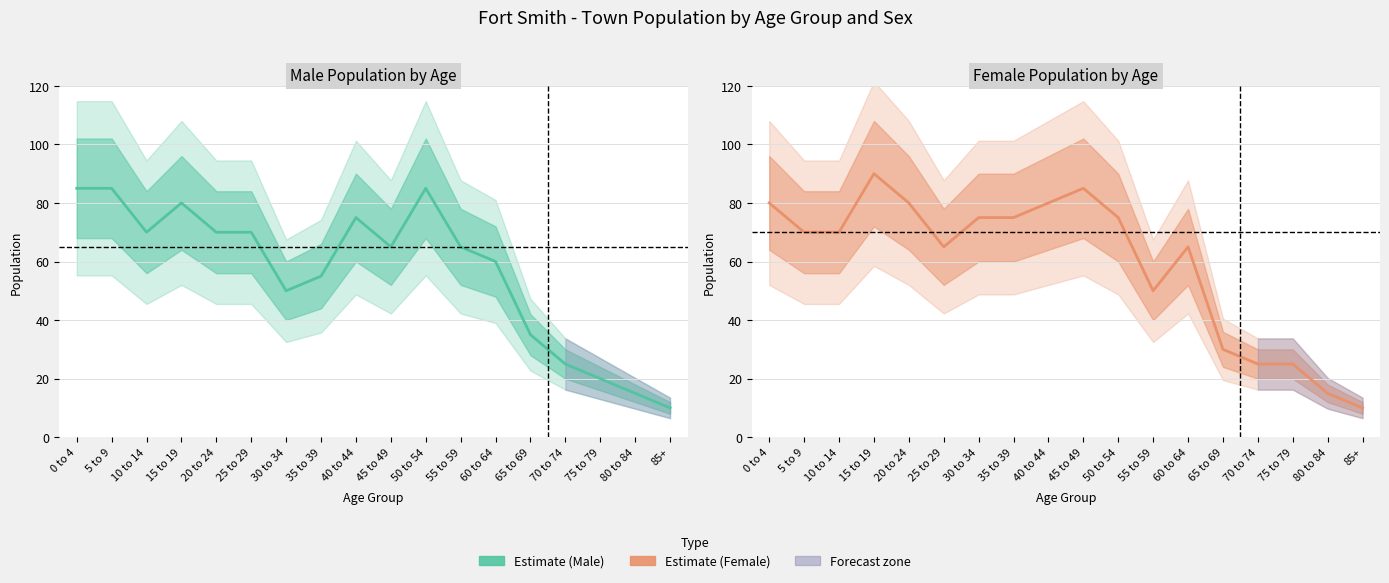

What is the spread (max minus min) of values at 35 to 39?

20